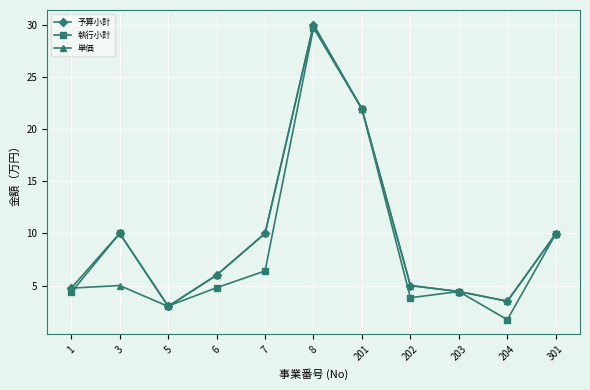

Is it true that 予算小計 equals 10.0 at 301?

True